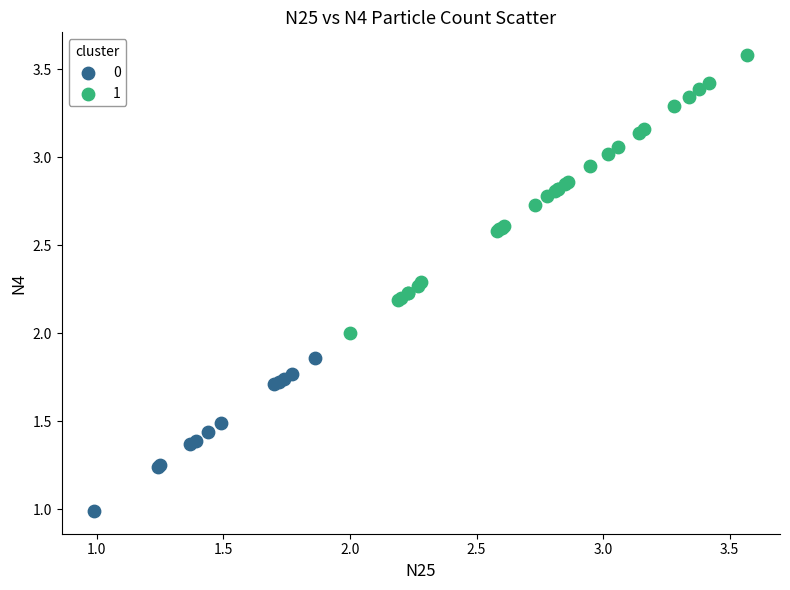

Which series has the widest spread of Y values?

1